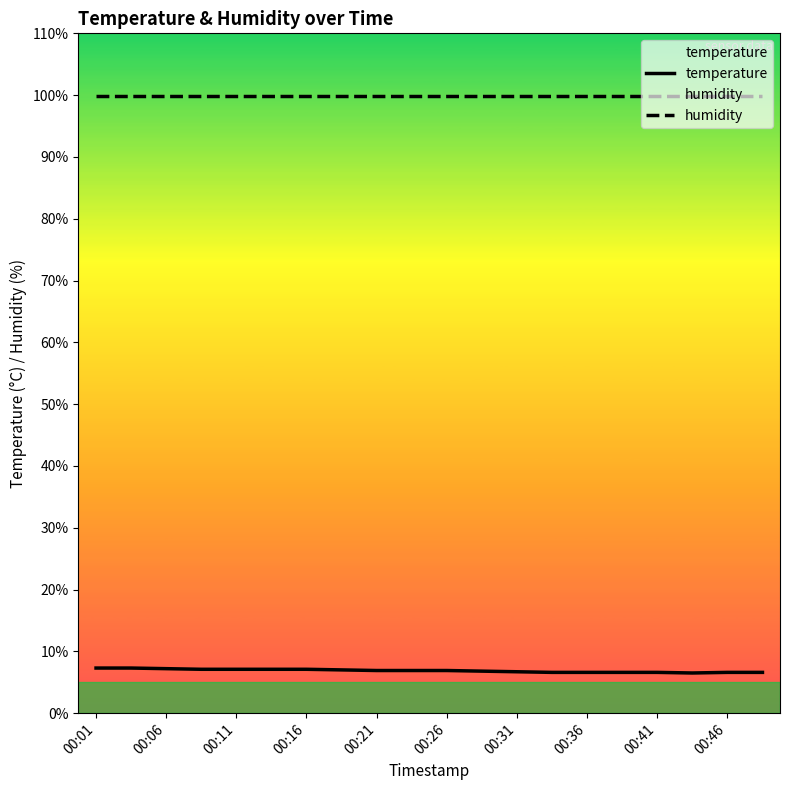

What is the highest value of the humidity series?

99.9